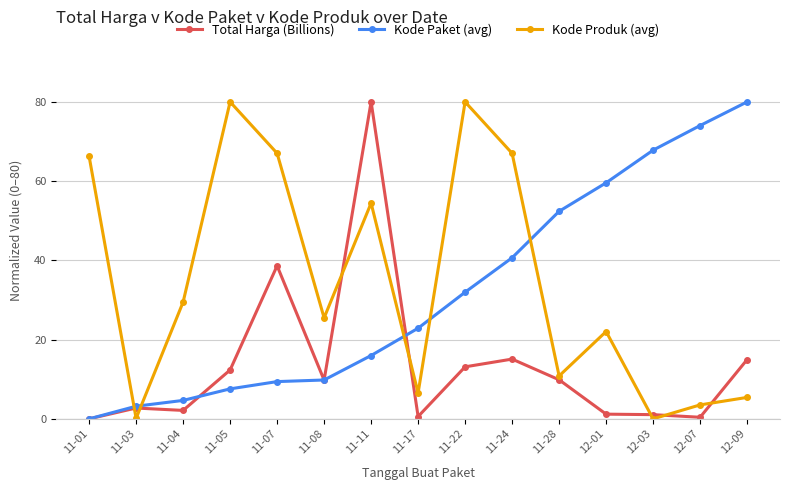

What is the greatest value displayed?

80.0